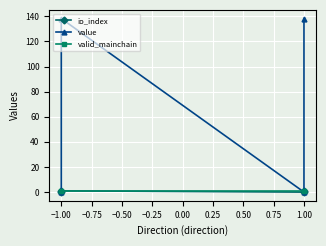

True or false: valid_mainchain and value cross at least once.

True